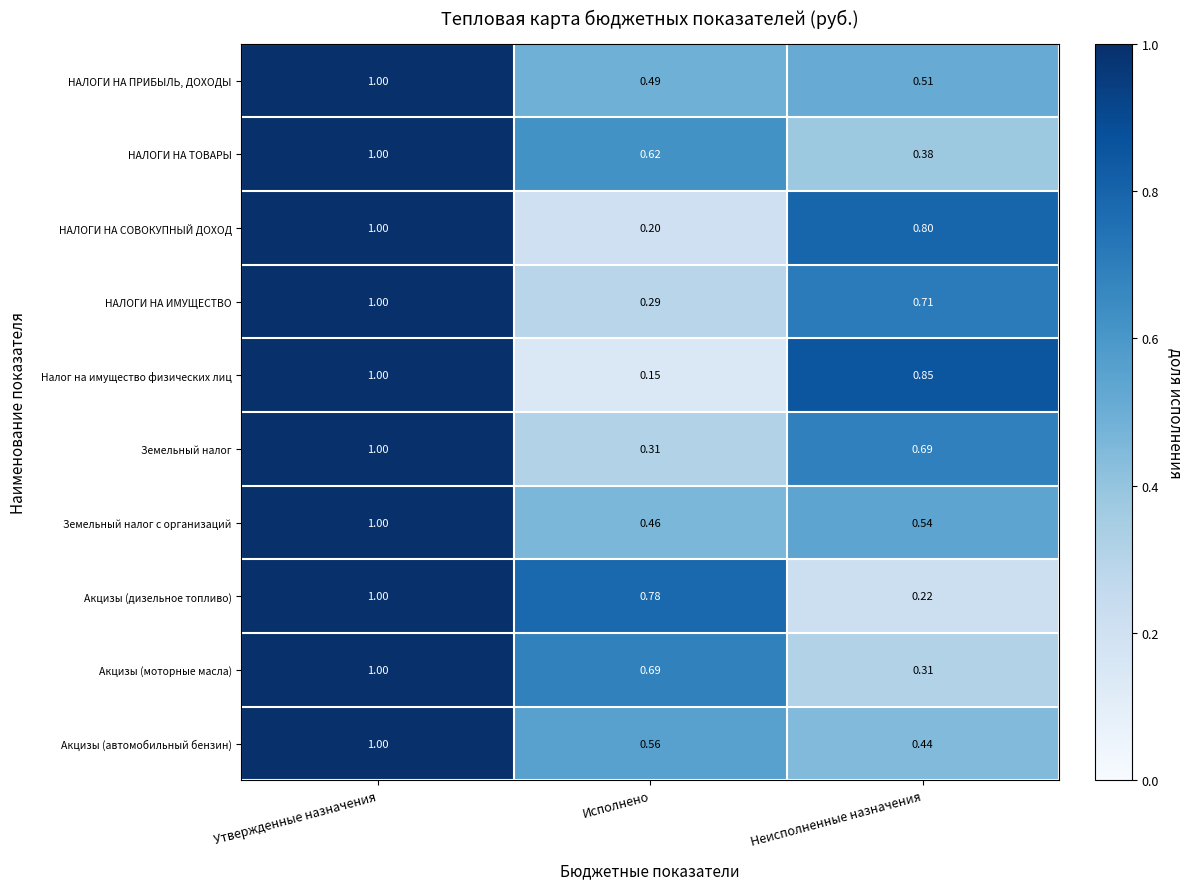

Which category has the highest value across all series?

Утвержденные назначения